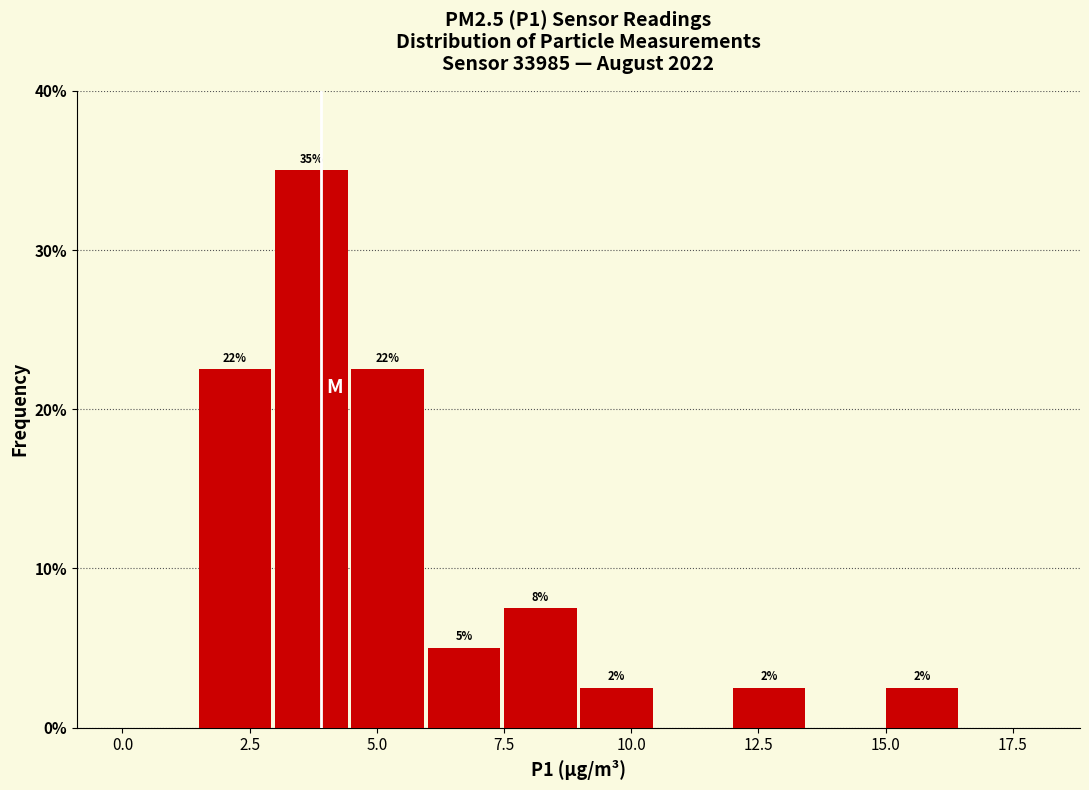

Read against the x-axis, roughly where is the centre of the tallest bar?

3.5